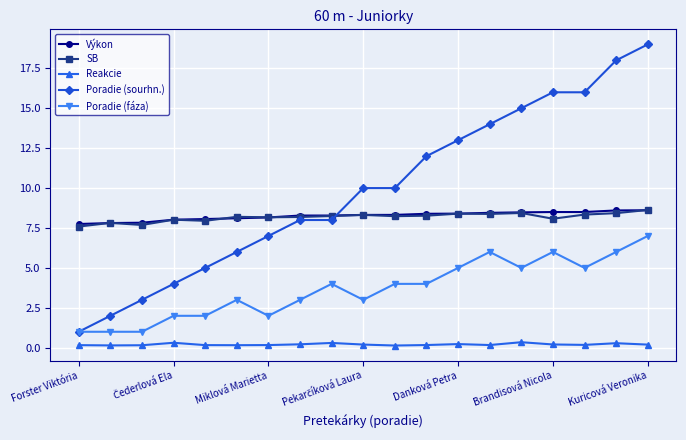

What is the difference between the second highest and second lowest values in the Poradie (fáza) series?

5.0